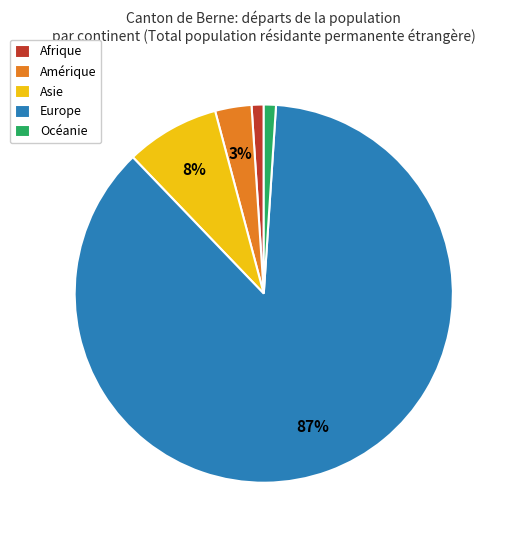

Between Amérique and Asie, which is larger?

Asie